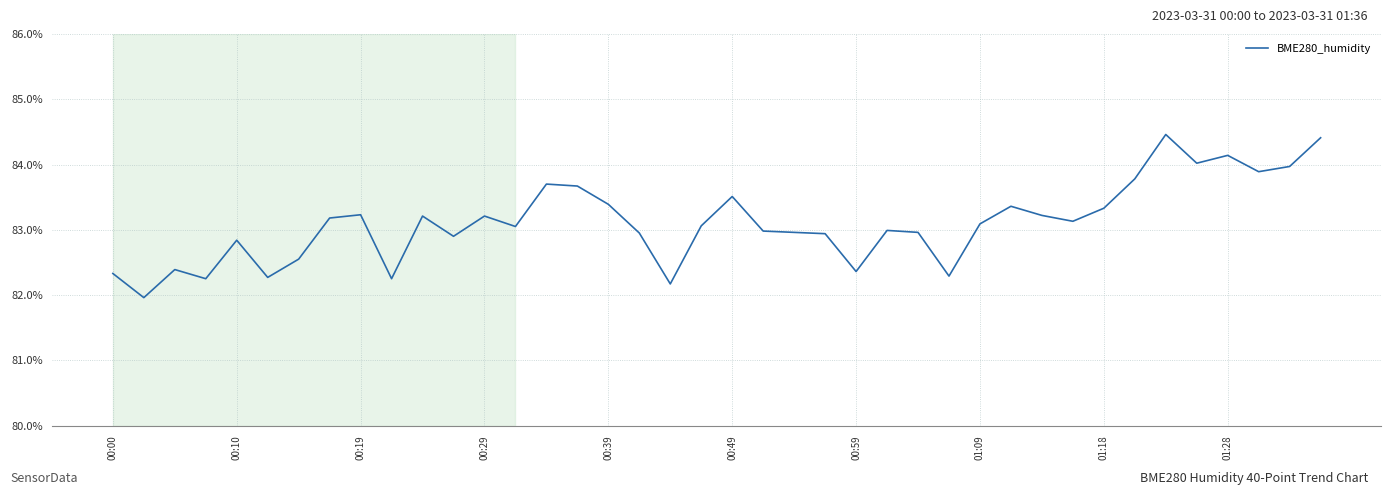

What is the maximum value shown in the chart?

84.5